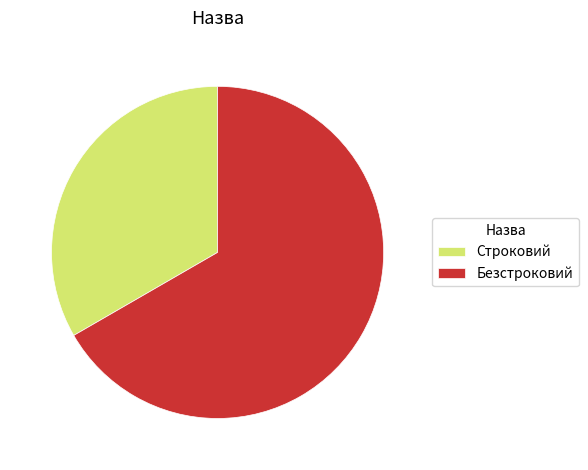

Is the sum of Строковий and Безстроковий greater than half?

Yes